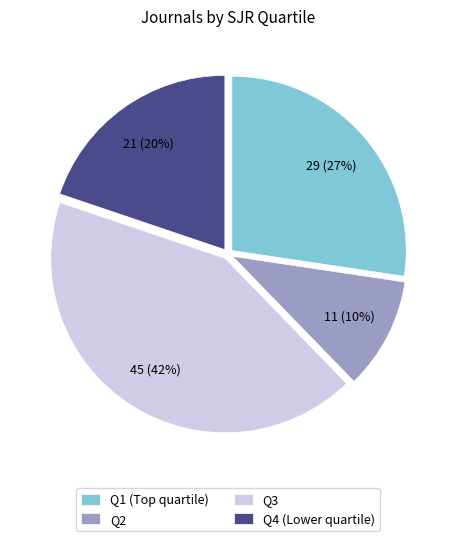

Count the number of slices in the pie.

4